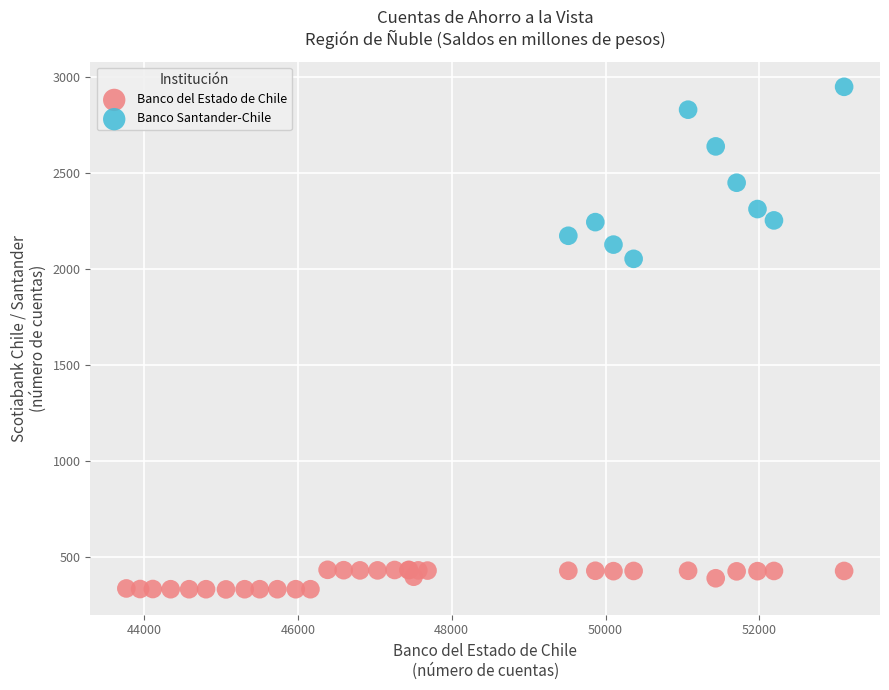

Which series contains the highest Y value?

Banco Santander-Chile